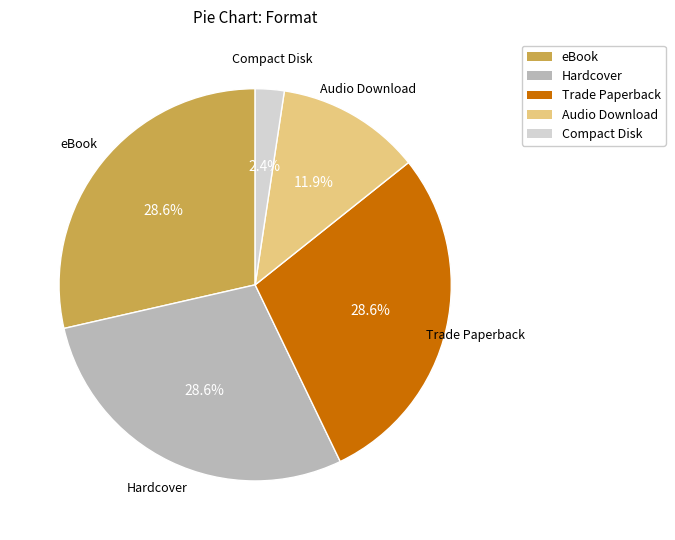

The Trade Paperback slice represents 29% of the pie. True or false?

True